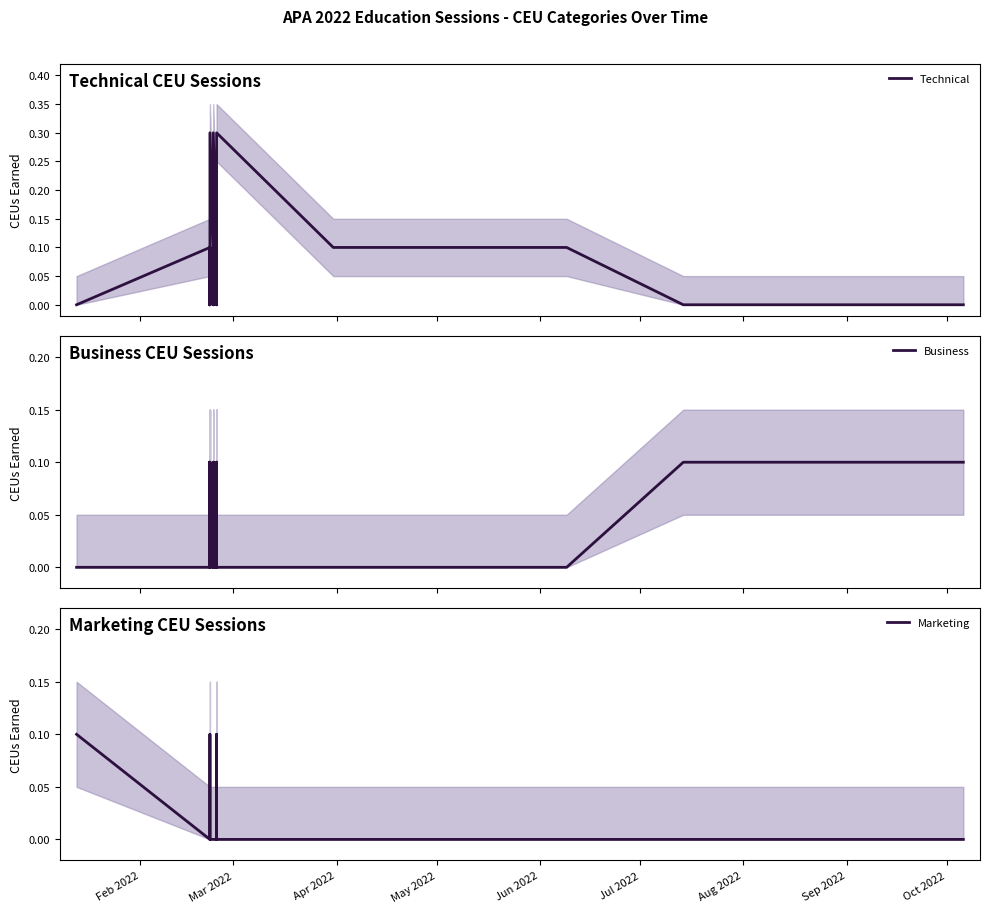

What is the value of the Technical point at the 25th from the left?

0.3